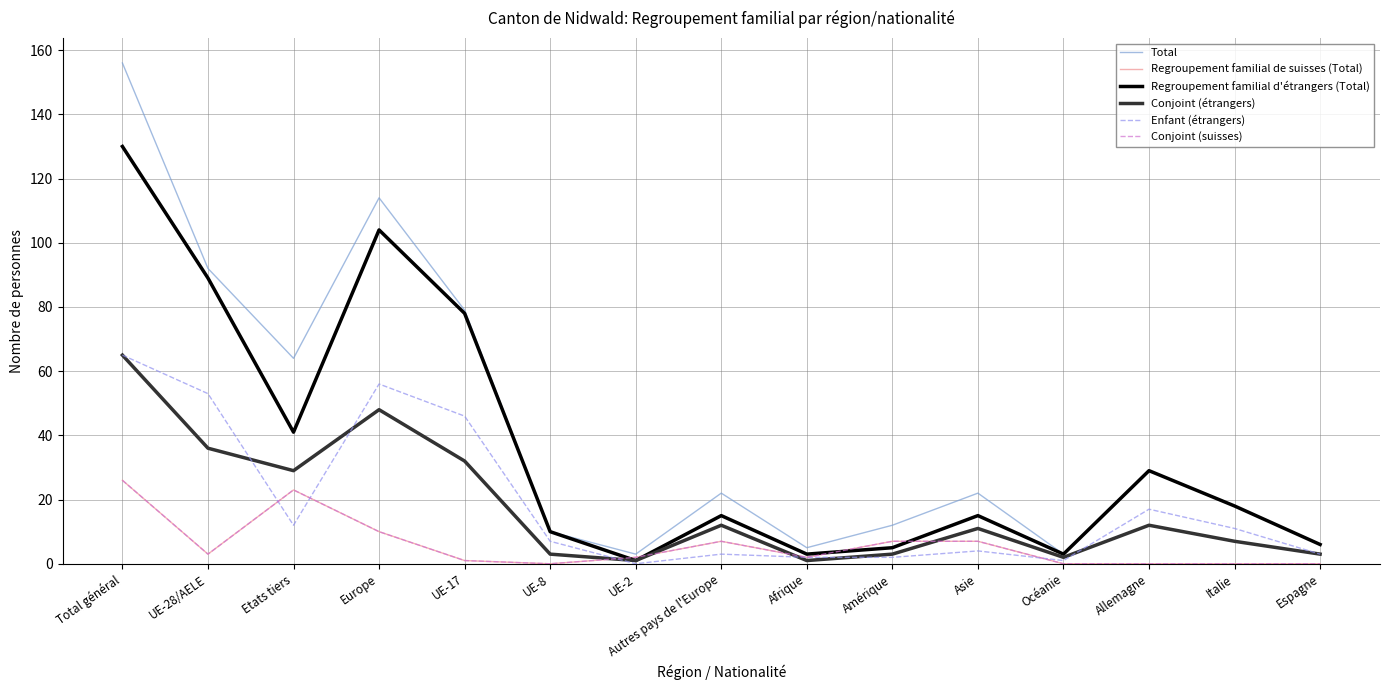

Is this an area chart (filled region under the line)?

No